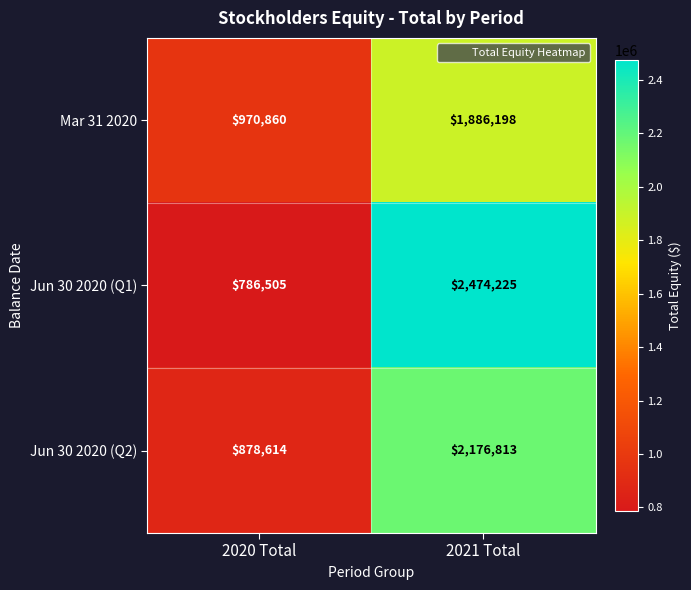

What is the difference between the maximum and minimum values in the Jun 30 2020 (Q1) series?

1687720